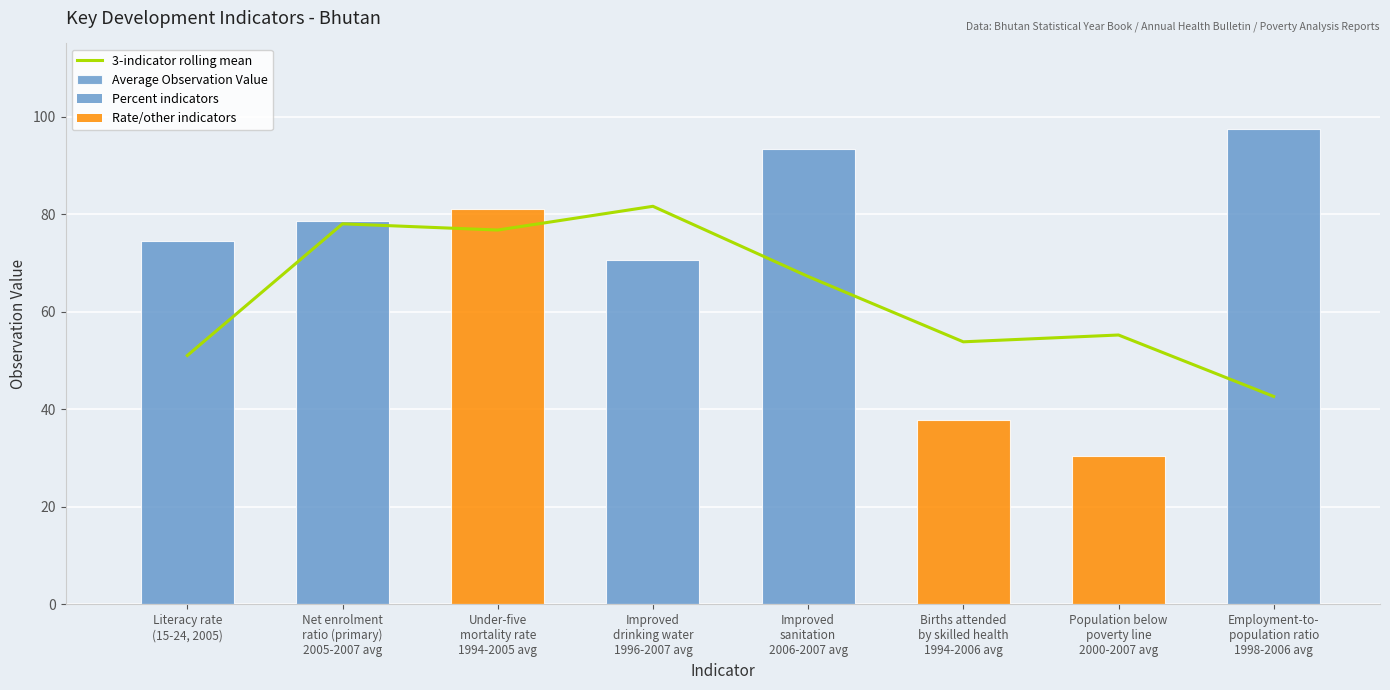

What is the difference between the maximum and minimum values in the 3-indicator rolling mean series?

39.0